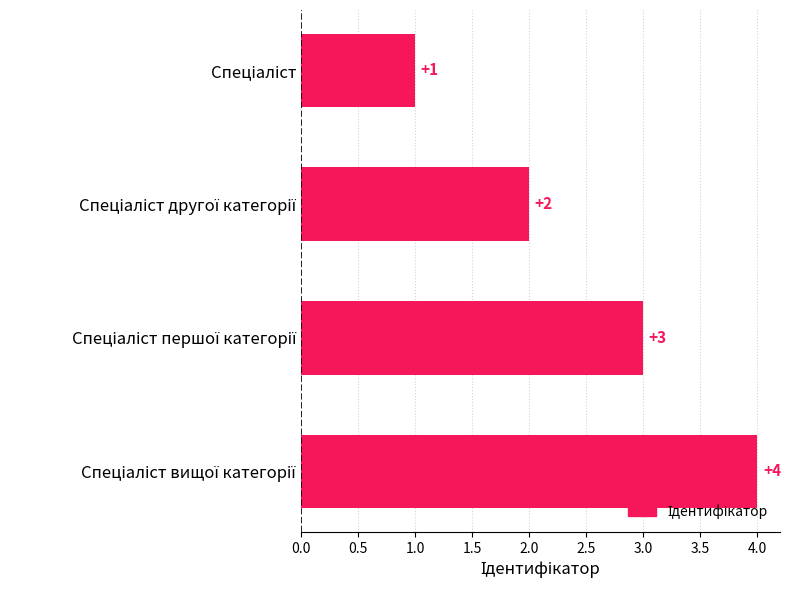

What is the difference between the maximum and minimum values?

3